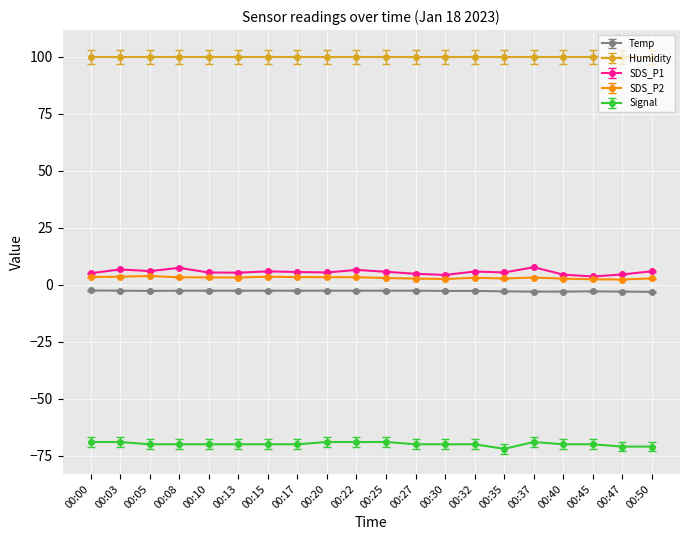

Is the value of SDS_P2 at 00:40 greater than the value of SDS_P1 at 00:40?

No